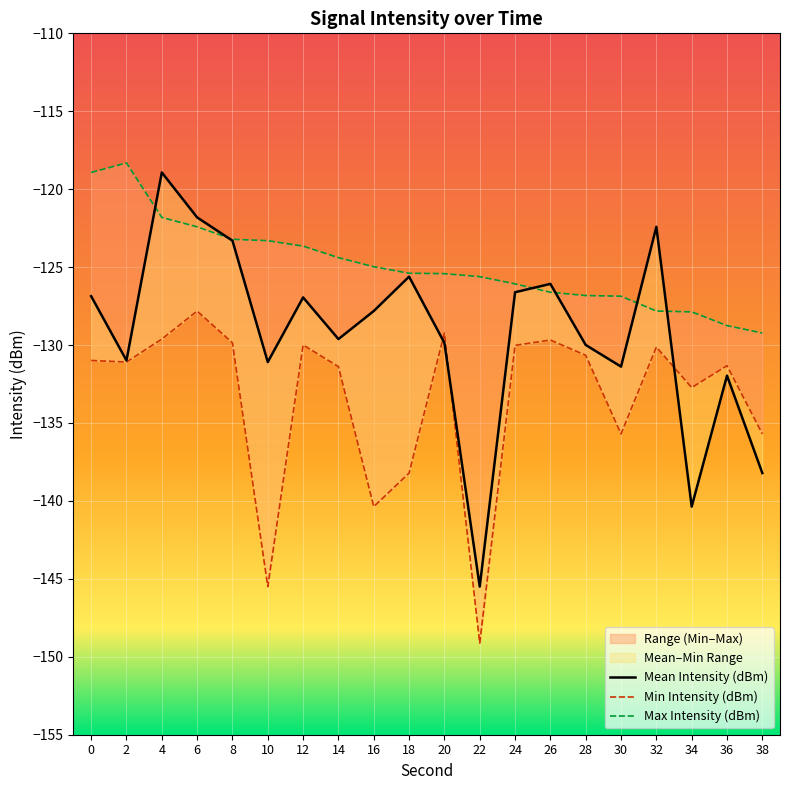

What is the minimum value shown in the chart?

-149.1